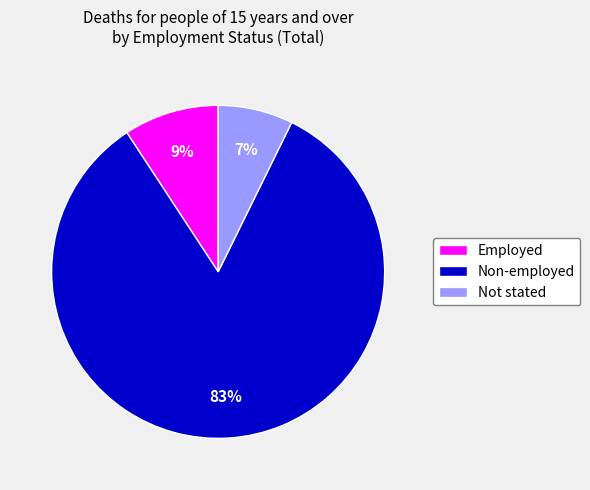

What percentage is the Not stated slice, to the nearest percent?

7%